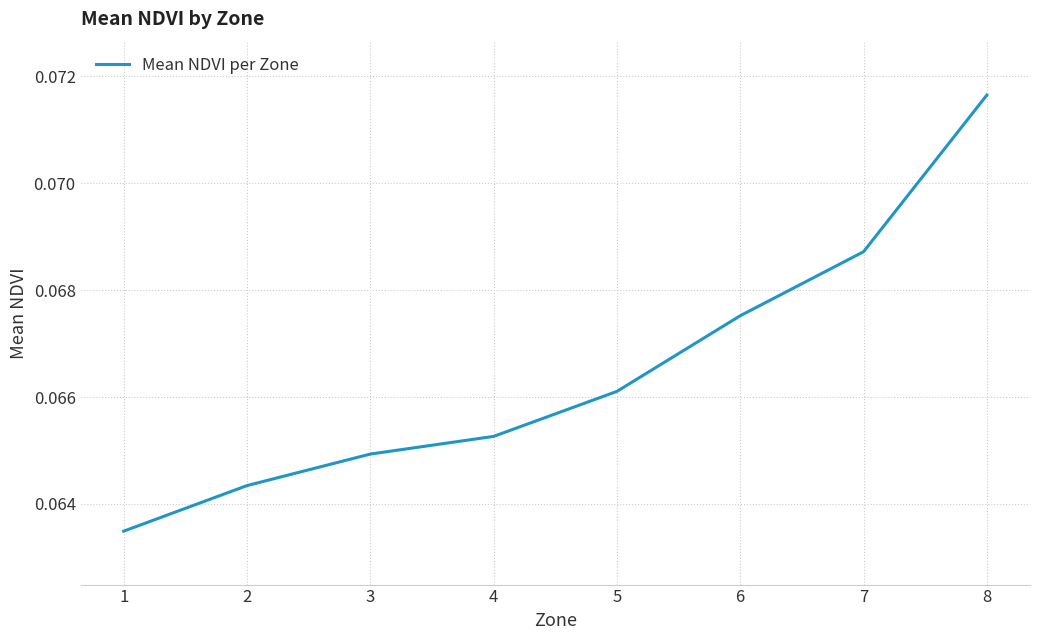

What is the sum of all values?

0.5